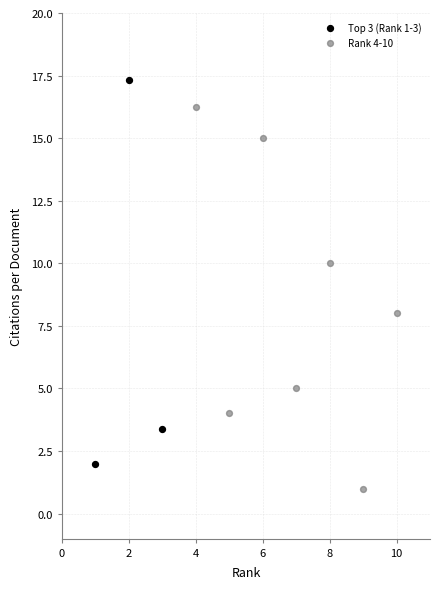

Which series reaches the minimum Y coordinate?

Rank 4-10